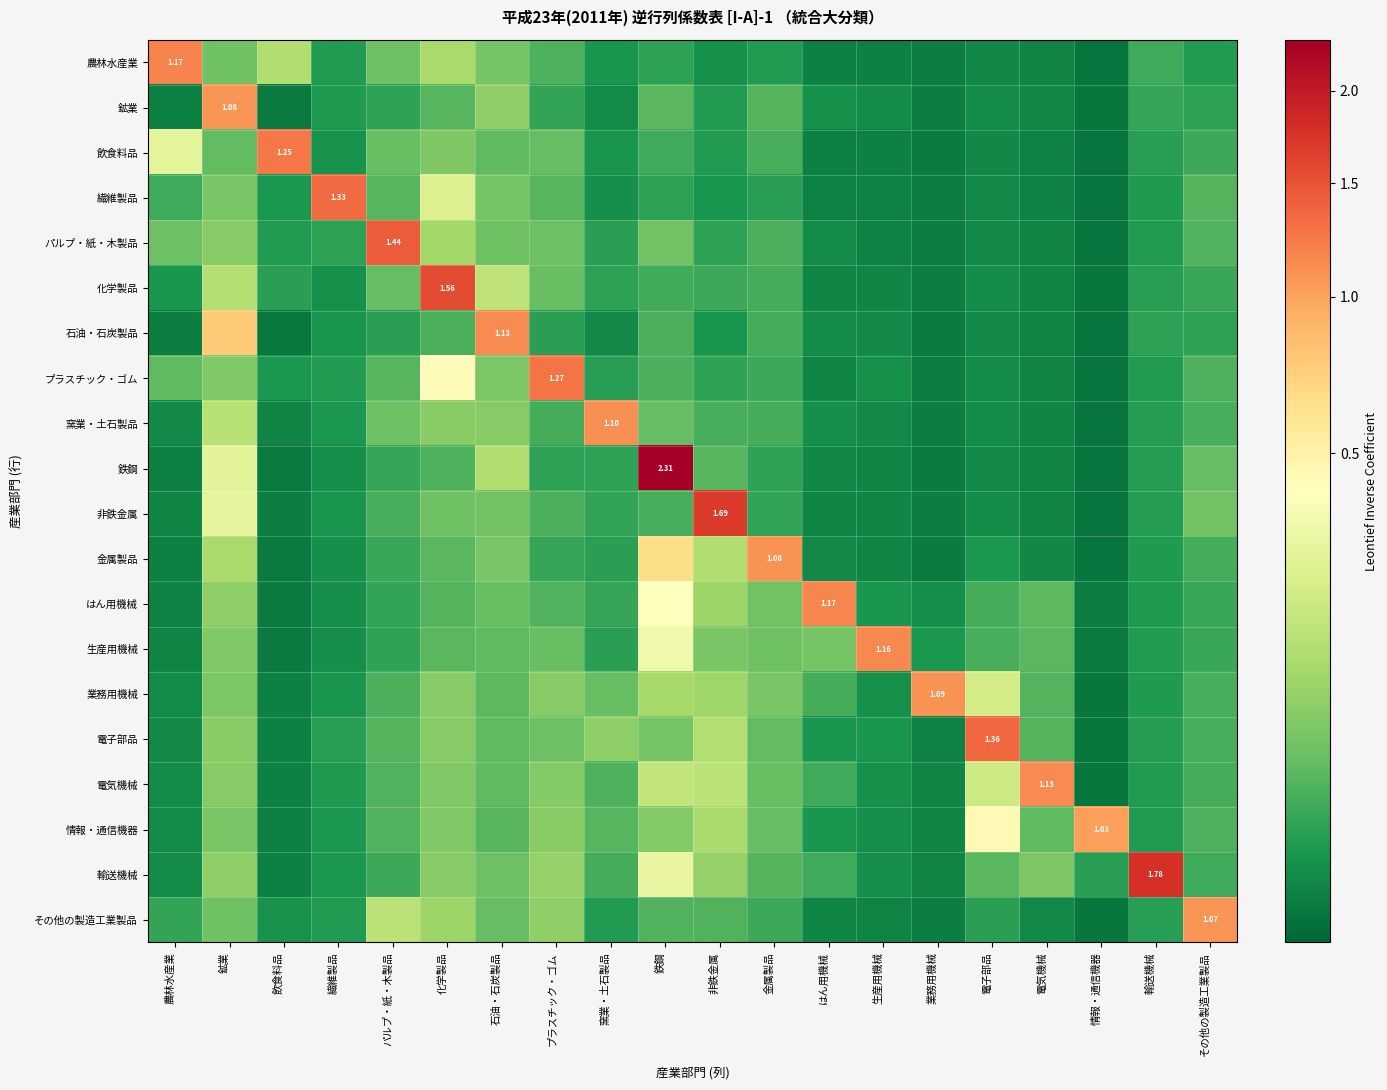

At 業務用機械, list the series in order from largest to smallest.

業務用機械, 生産用機械, はん用機械, 情報・通信機器, 電気機械, 輸送機械, 電子部品, 化学製品, その他の製造工業製品, 鉱業, プラスチック・ゴム, 窯業・土石製品, 農林水産業, 繊維製品, パルプ・紙・木製品, 非鉄金属, 飲食料品, 金属製品, 石油・石炭製品, 鉄鋼